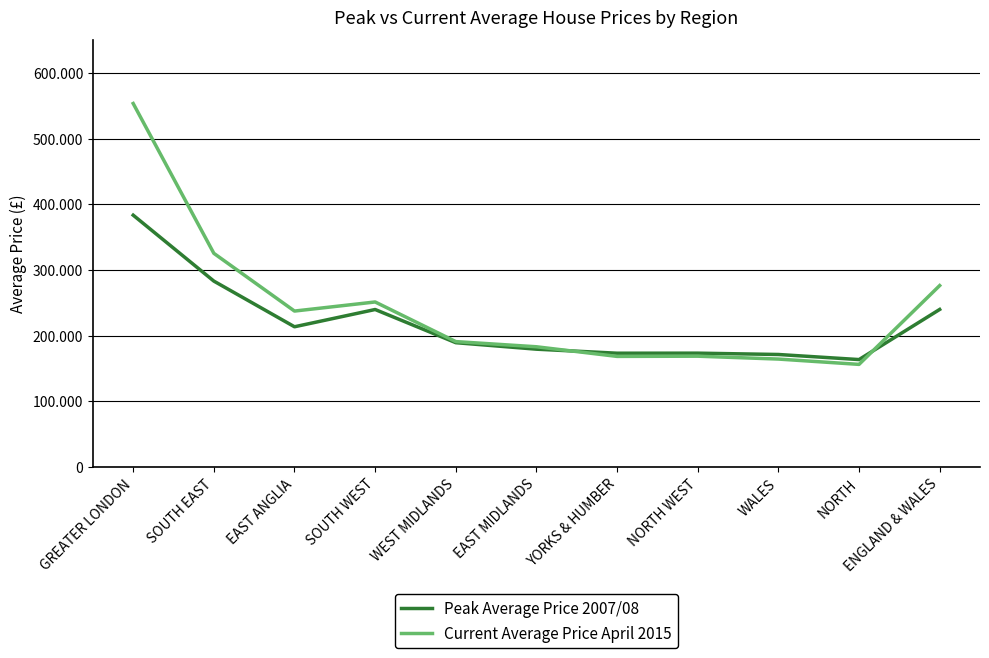

Between YORKS & HUMBER and ENGLAND & WALES, which series saw the biggest shift?

Current Average Price April 2015